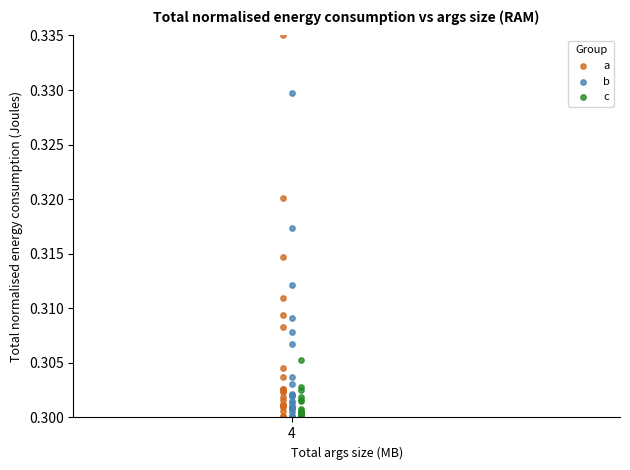

Which series has the widest spread of Y values?

a